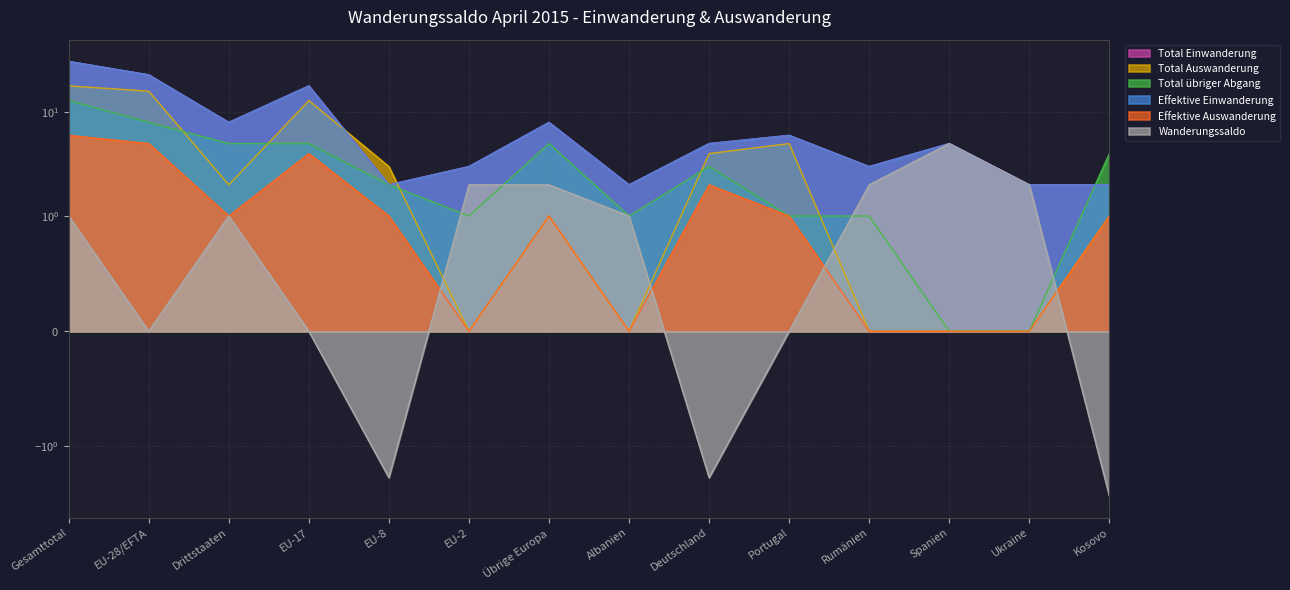

What are all the series names shown in the legend?

Total Einwanderung, Total Auswanderung, Total übriger Abgang, Effektive Einwanderung, Effektive Auswanderung, Wanderungssaldo